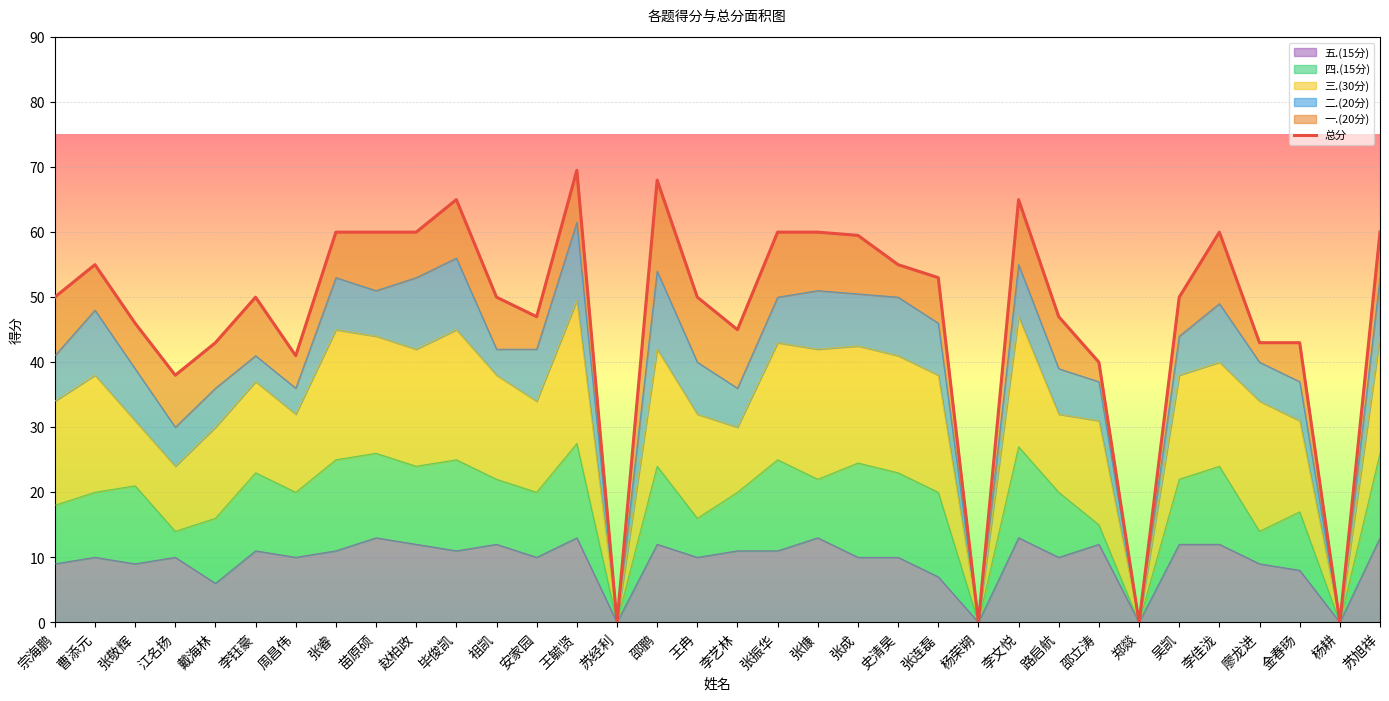

List the labels in order of value, smallest first.

苏经利, 杨荣朔, 郑燚, 杨耕, 江名扬, 邵立涛, 周昌伟, 戴海林, 廖龙进, 金春旸, 李艺林, 张敬辉, 安家园, 路启航, 宗海鹏, 李钰豪, 祖凯, 王冉, 吴凯, 张连磊, 曹添元, 史清昊, 张成, 张睿, 苗原硕, 赵柏政, 张振华, 张慷, 李佳泷, 苏旭祥, 毕俊凯, 李文悦, 邵鹏, 王毓贤